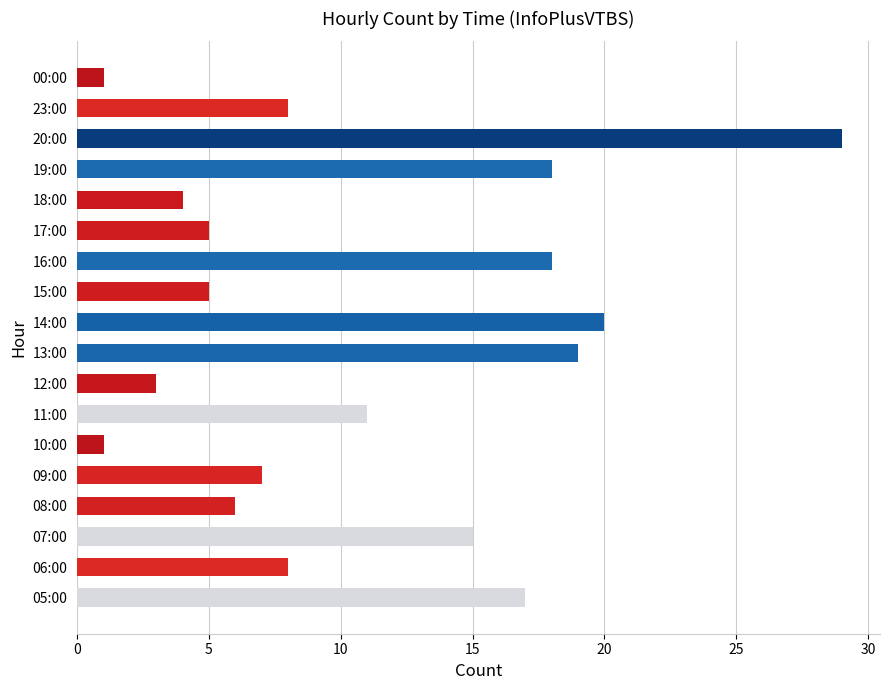

Which label corresponds to the largest value in the chart?

20:00